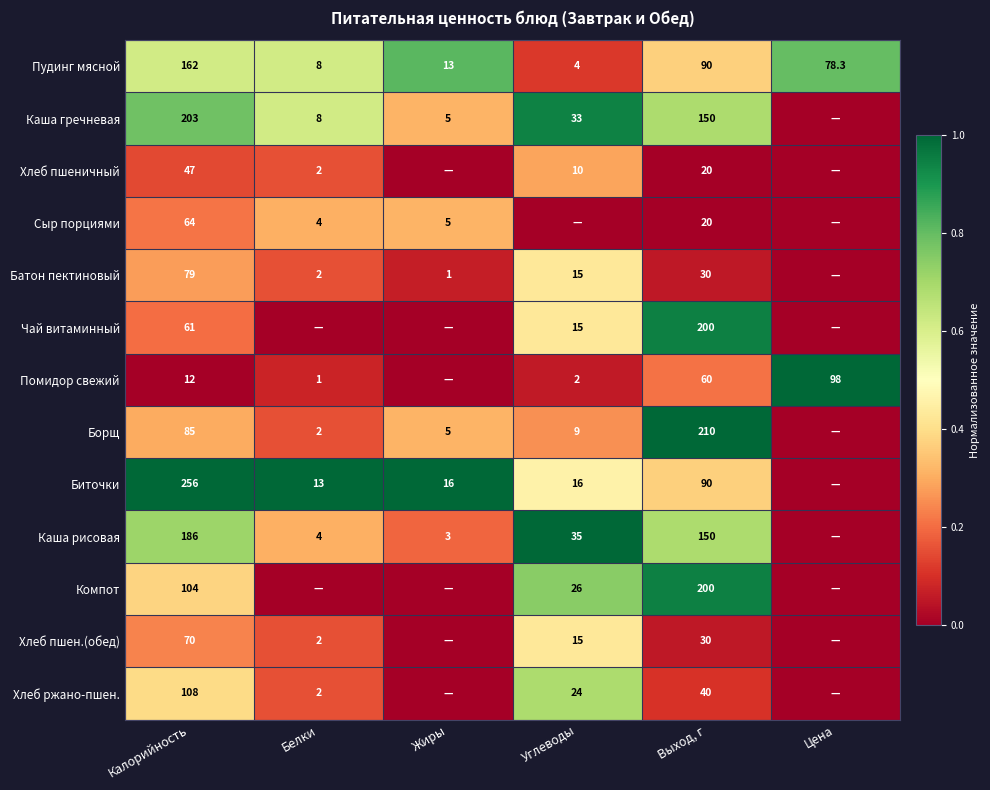

What is the sum of all Пудинг мясной values?

355.3